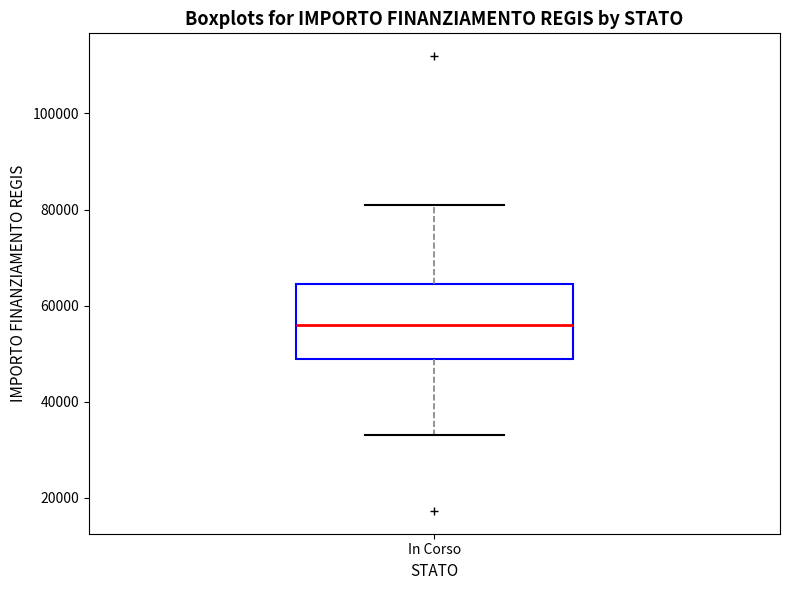

Transcribe this box plot: give where the median line is, the range the box spans, and where the two whiskers end, as read against the y-axis. The values are not printed on the chart, so give them approximately, as read against the axis.

median 56000, box 50000 to 64000, whiskers 32000 to 80000